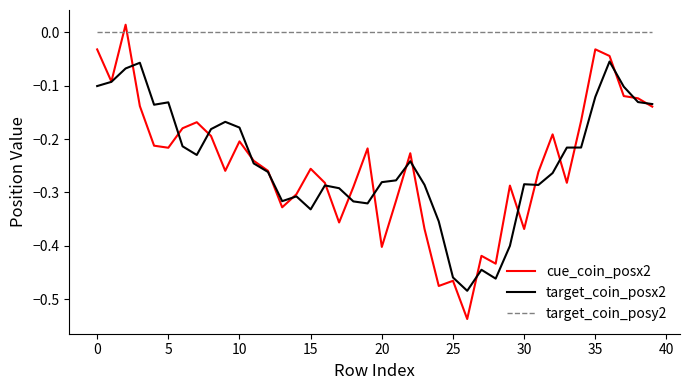

How many values in cue_coin_posx2 are below zero?

39